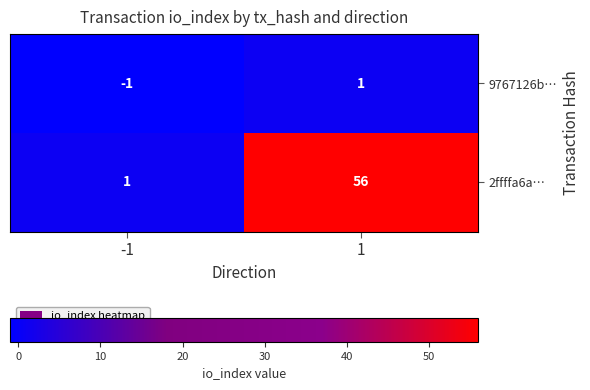

At which category is the sum across all series the highest?

1